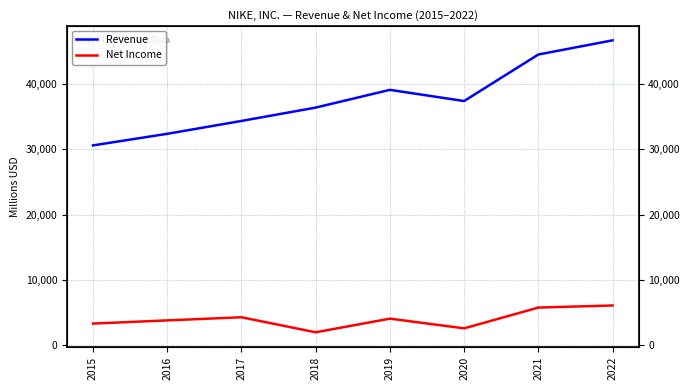

At how many categories does at least one series exceed 10572?

8